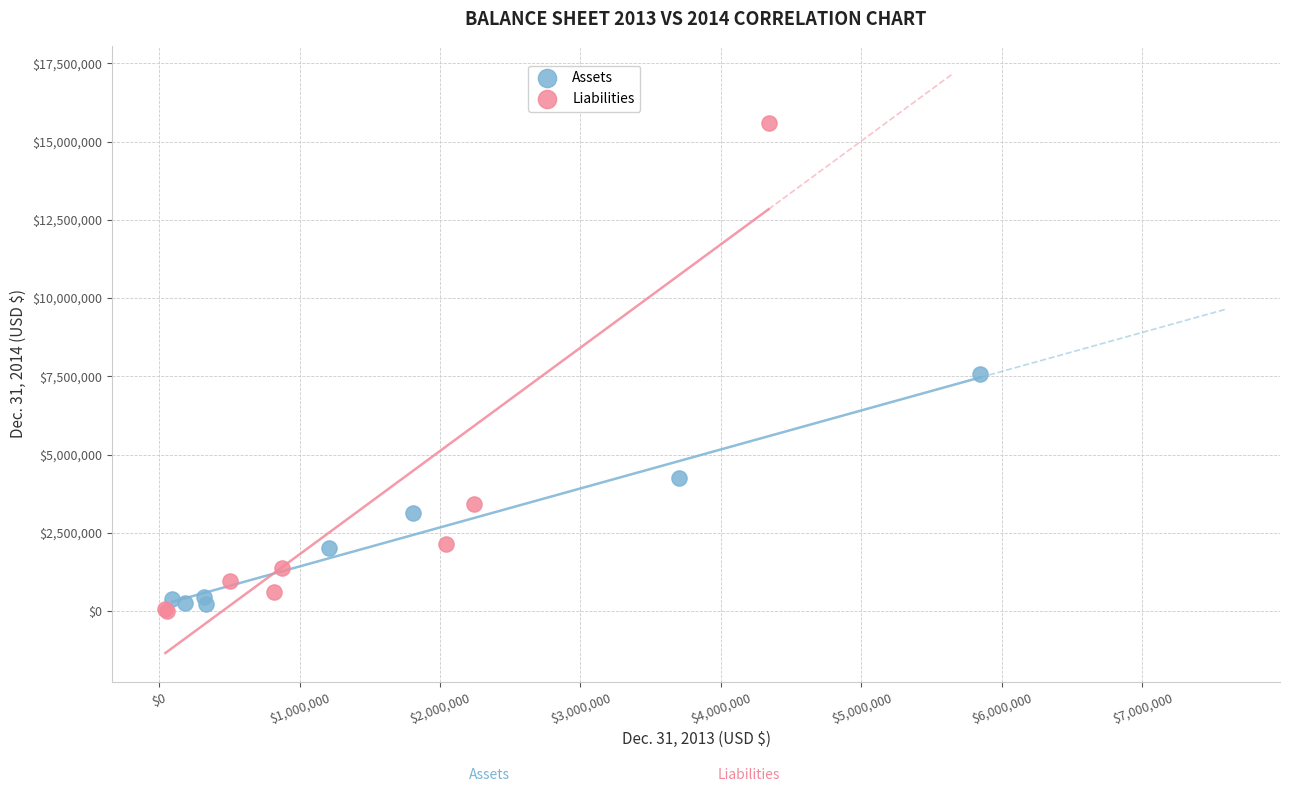

Which series reaches the maximum Y coordinate?

Liabilities